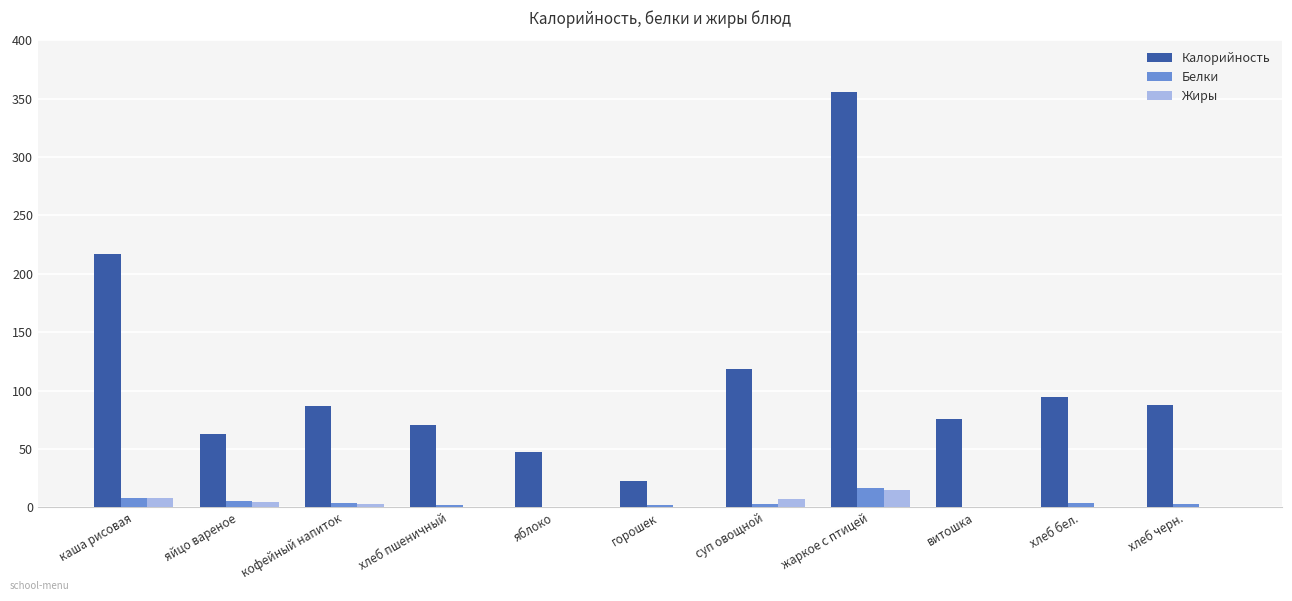

How many groups of bars are there?

11